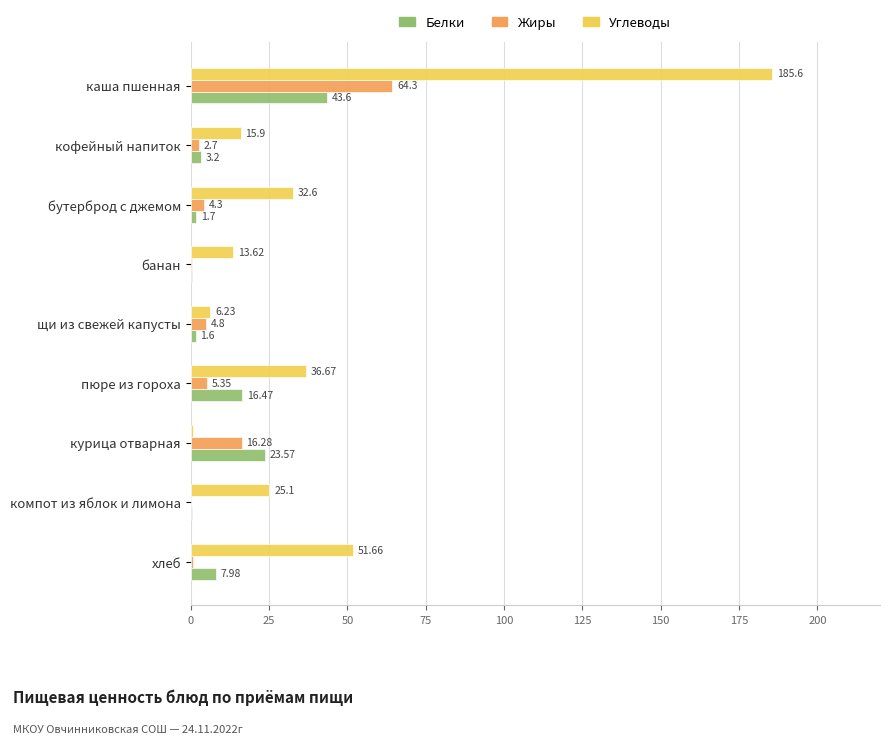

Where is Жиры nearest to the value 32?

курица отварная